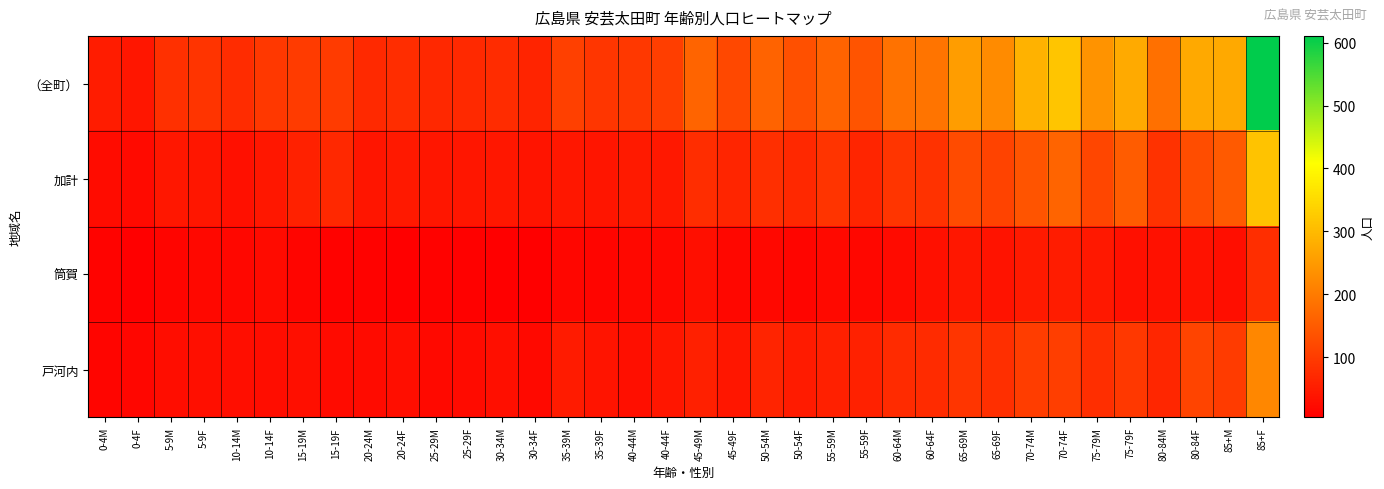

At how many categories does at least one series exceed 97?

22